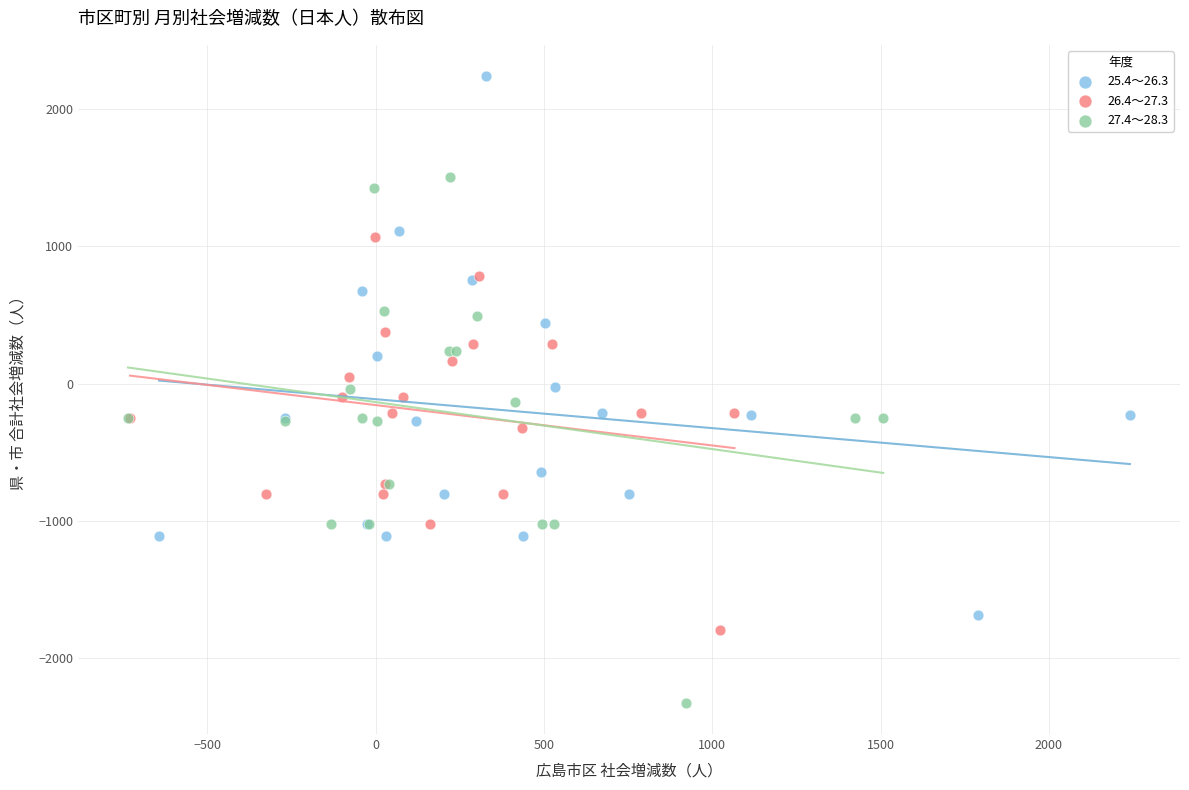

Which series contains the lowest Y value?

27.4～28.3